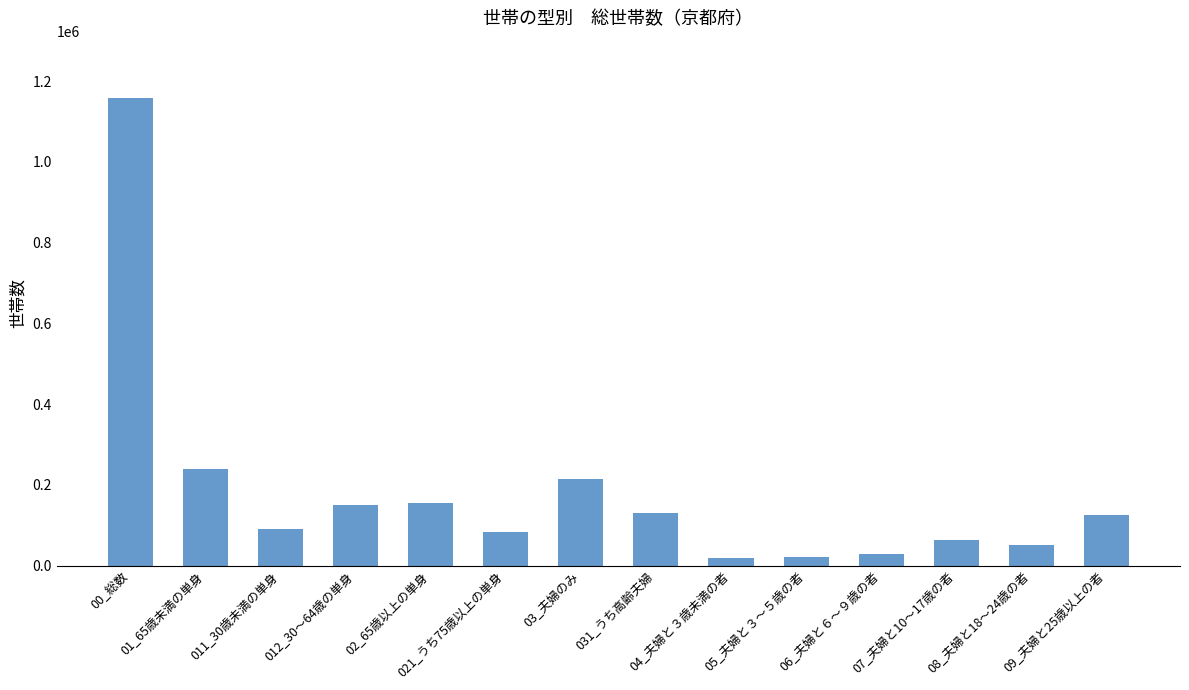

Where does the data first go above 124600?

00_総数